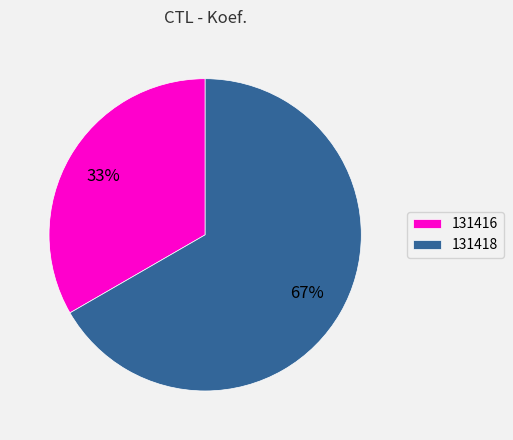

Rank the categories by value from highest to lowest.

131418, 131416